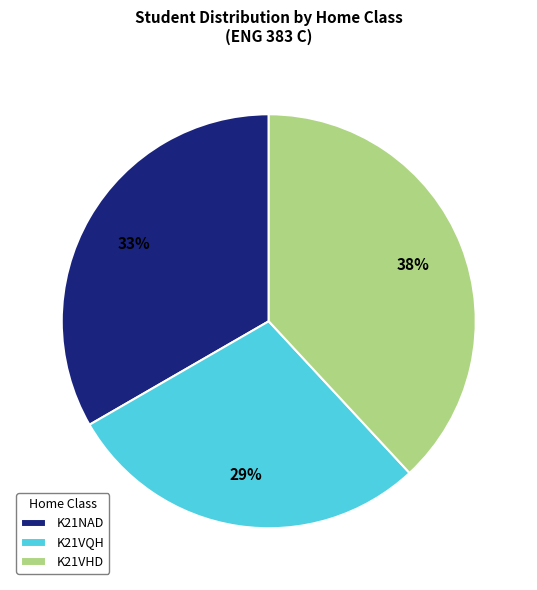

Which has a higher value, K21VHD or K21NAD?

K21VHD